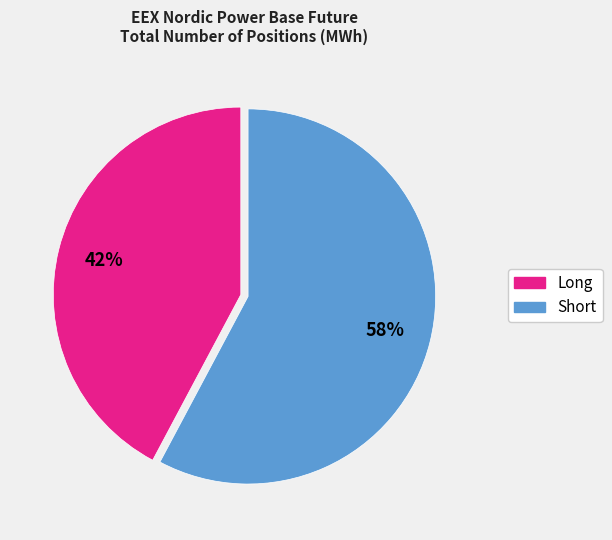

Does Short account for over 50% of the chart?

Yes